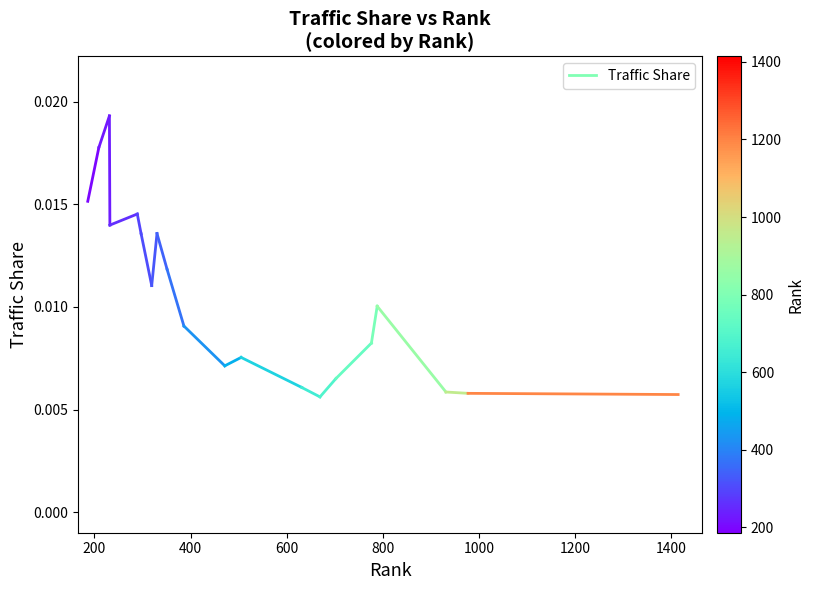

True or false: the data shows 0.0 at 0.

False